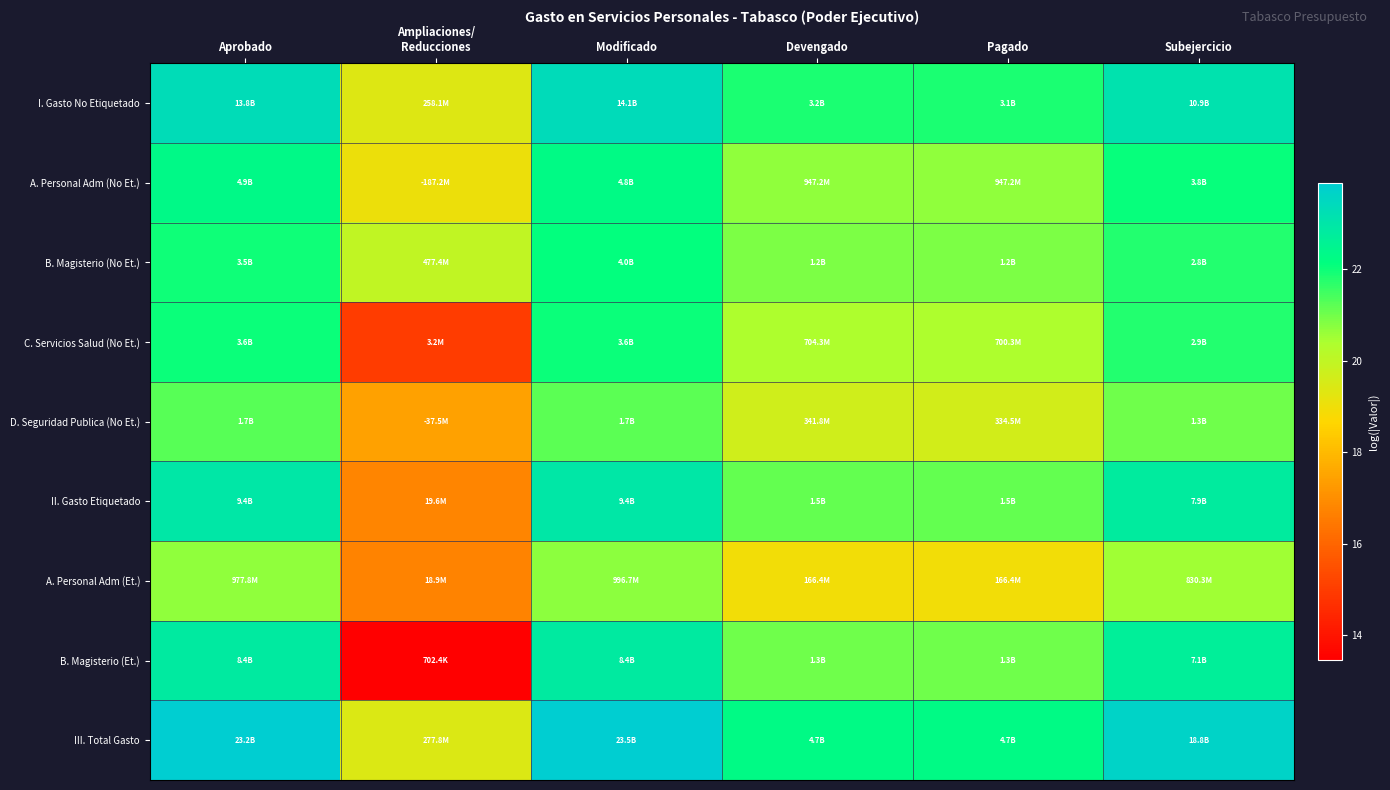

Which series changed the most between Ampliaciones/ Reducciones and Subejercicio?

B. Magisterio (Et.)